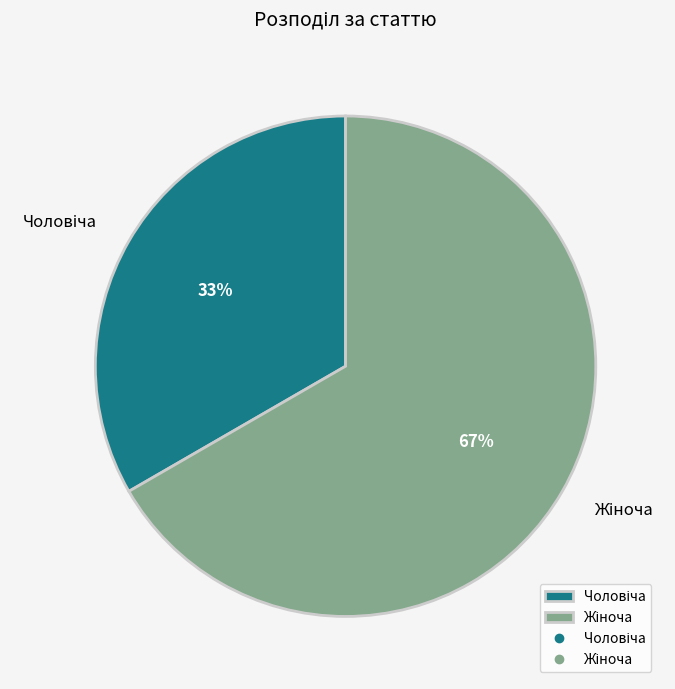

Does any single category account for the majority?

Yes